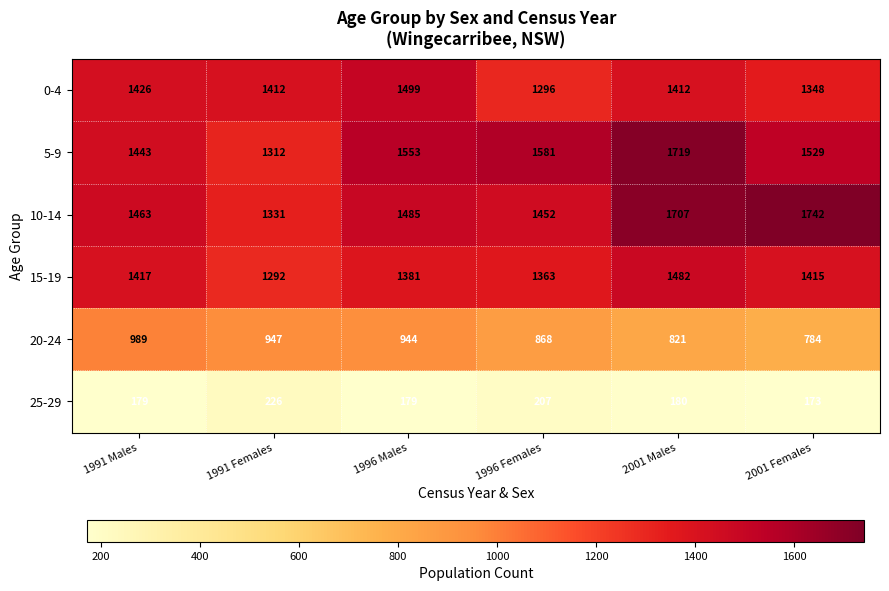

Which series changed the most between 1991 Females and 1996 Males?

5-9